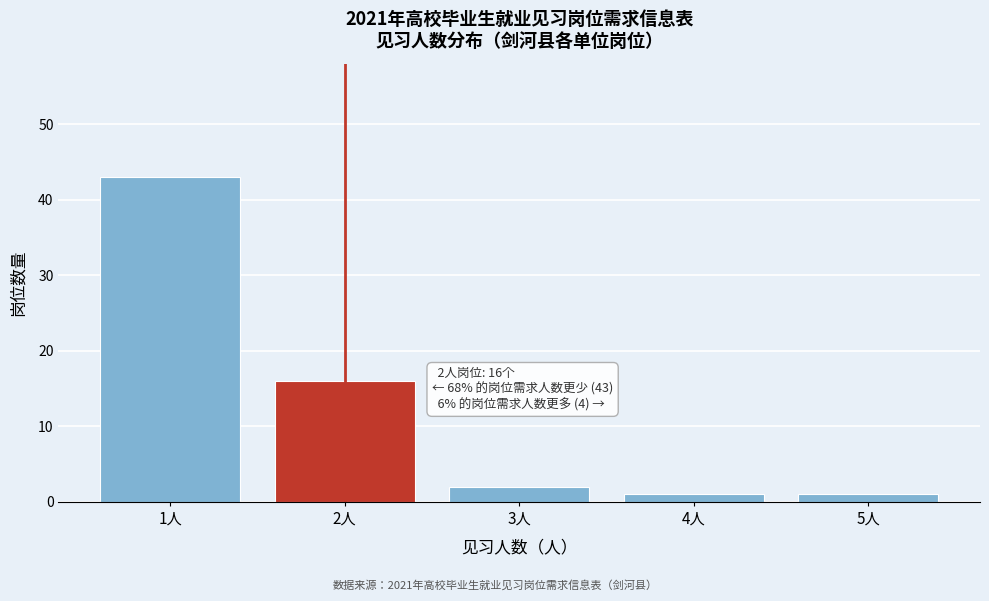

Reading left to right, transcribe all the data shown in this chart.

43	16	2	1	1